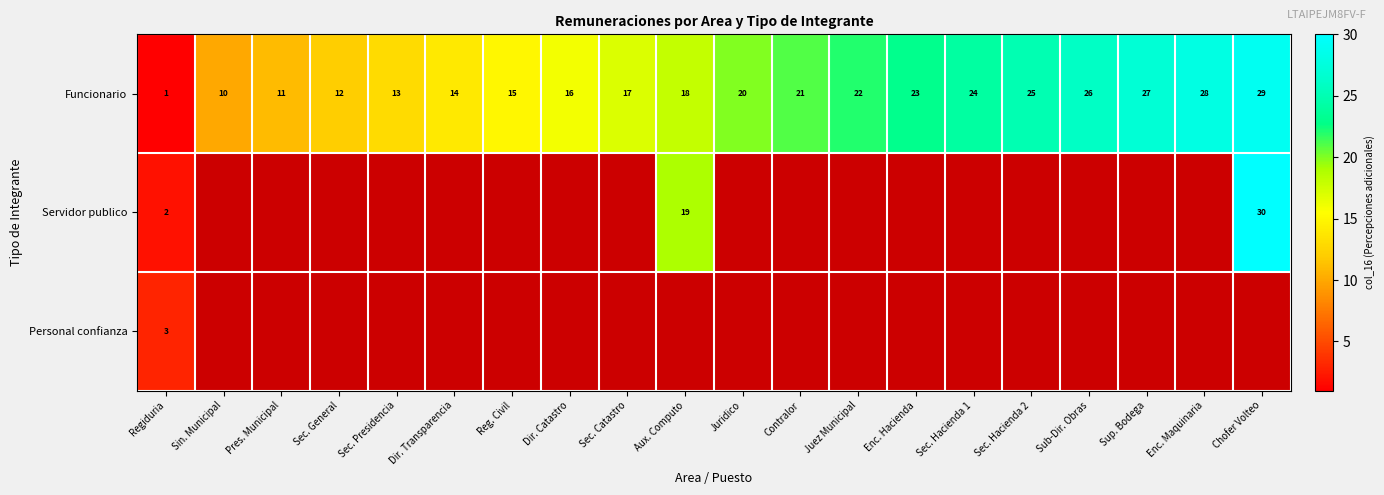

True or false: Funcionario has a value of 17 at Sec. Catastro.

True